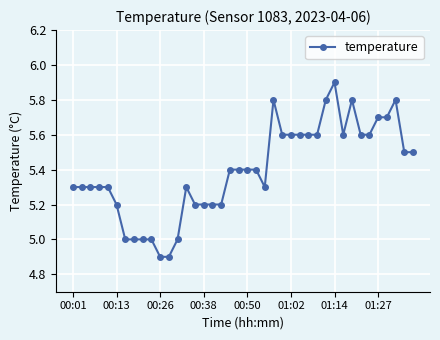

What is the value of the 4th point from the left?

5.3